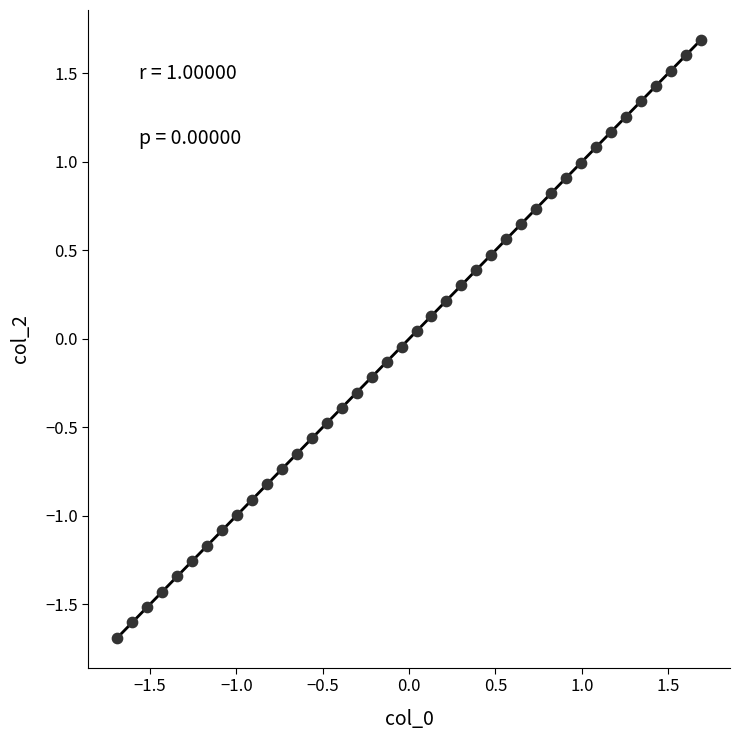

What is the range of X values (max minus min)?

3.4